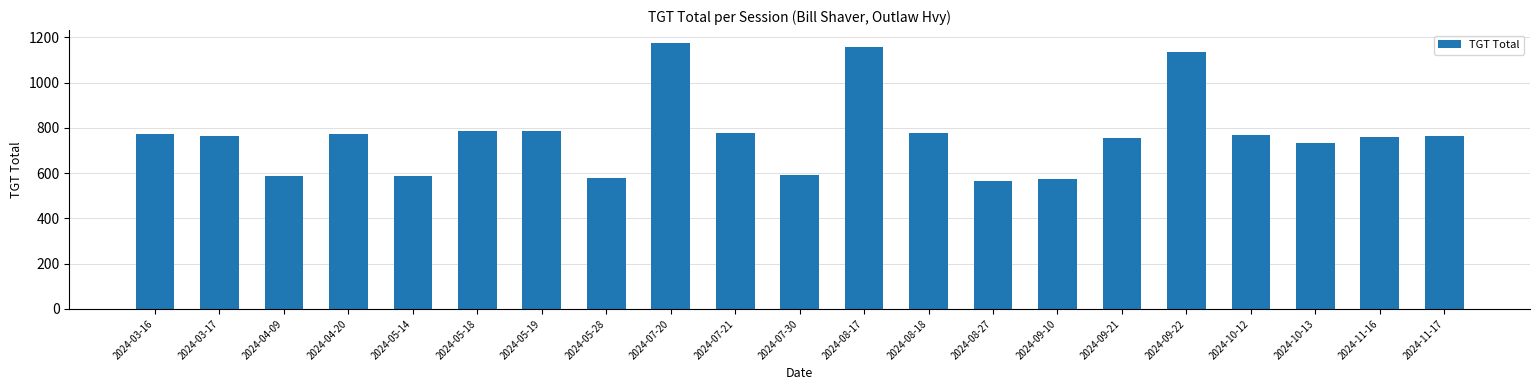

What is the label of the 1st bar from the left?

2024-03-16